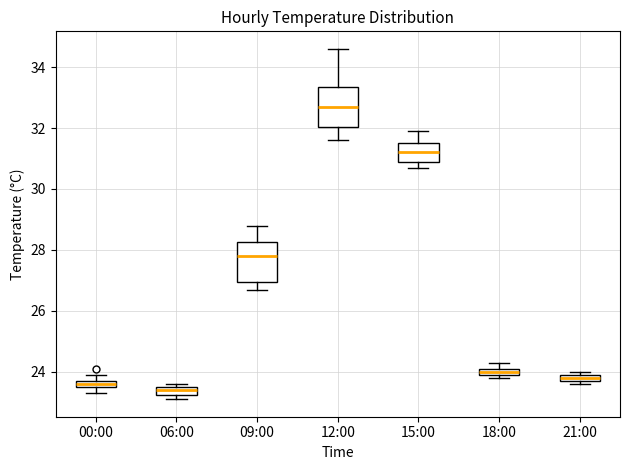

Which box's median line is the highest?

12:00